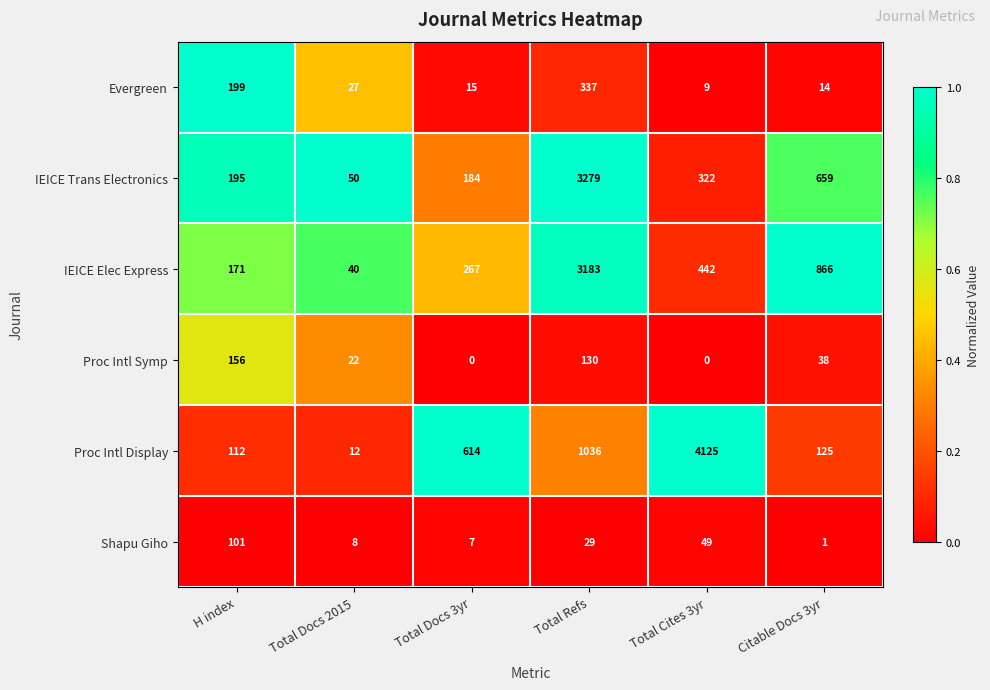

What is the difference between the second highest and minimum values in the IEICE Trans Electronics series?

609